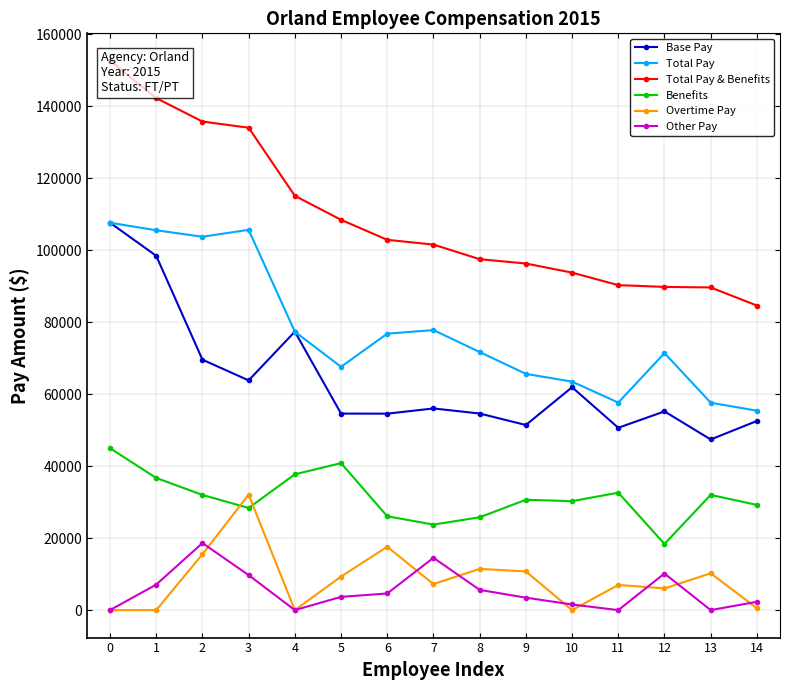

How many values in the Other Pay series are below 3683?

7